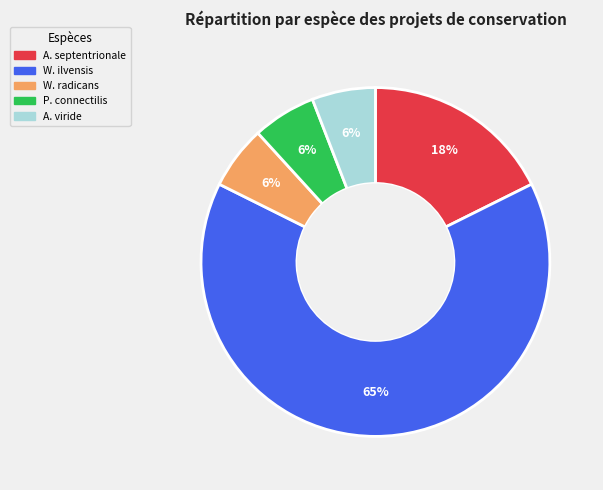

Is there any slice that represents more than half of the pie?

Yes